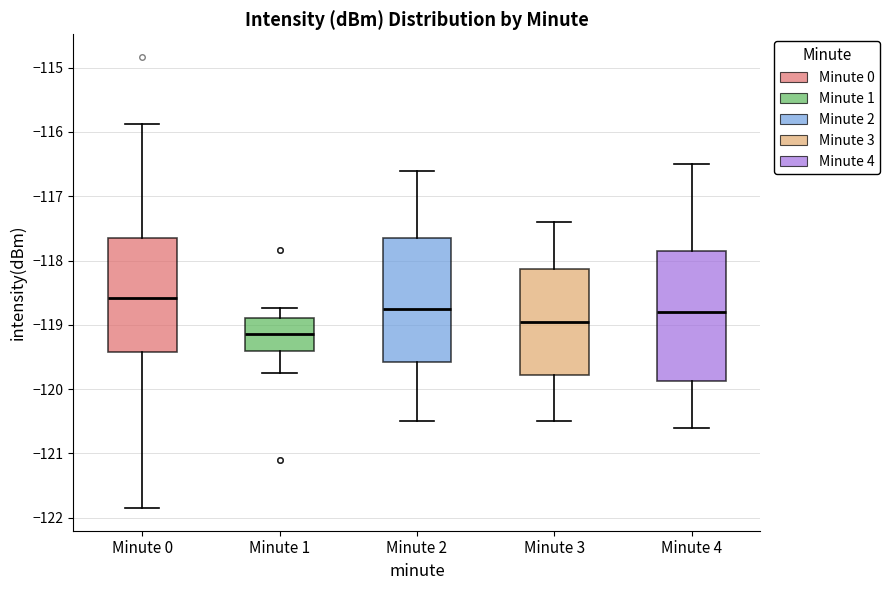

Reading left to right, transcribe this box plot: for each box, give where its median line is, the range the box spans, and where its two whiskers end, as read against the y-axis. The values are not printed on the chart, so give them approximately, as read against the axis.

Minute 0: median -118.6, box -119.4 to -117.7, whiskers -121.9 to -115.9
Minute 1: median -119.1, box -119.4 to -118.9, whiskers -119.7 to -118.7
Minute 2: median -118.7, box -119.6 to -117.6, whiskers -120.5 to -116.6
Minute 3: median -118.9, box -119.8 to -118.1, whiskers -120.5 to -117.4
Minute 4: median -118.8, box -119.9 to -117.8, whiskers -120.6 to -116.5